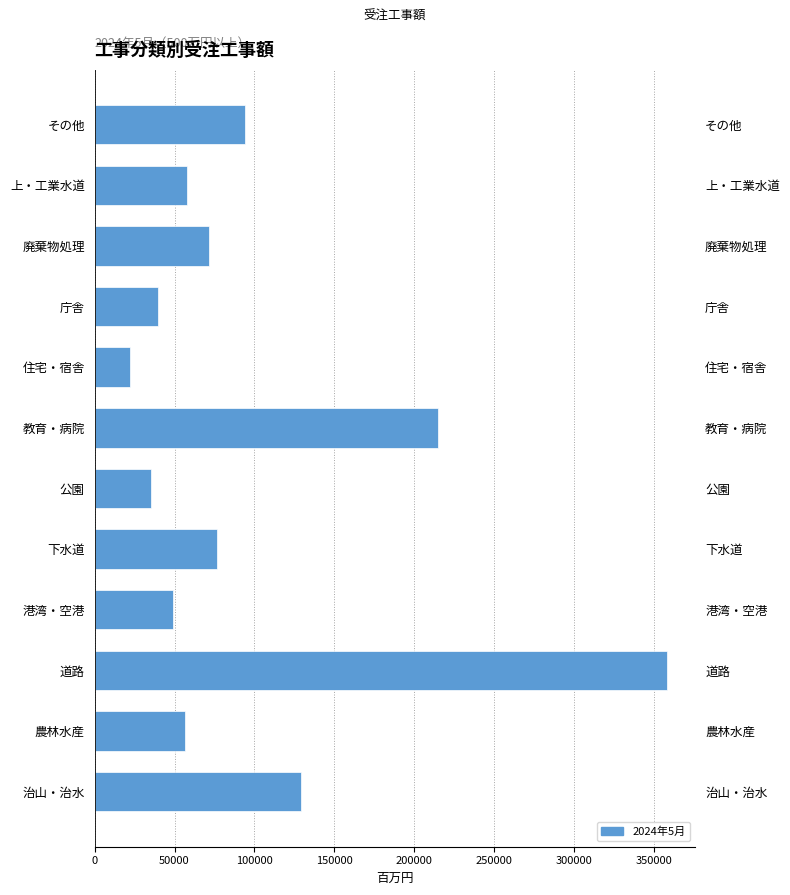

What is the minimum value shown in the chart?

22284.8